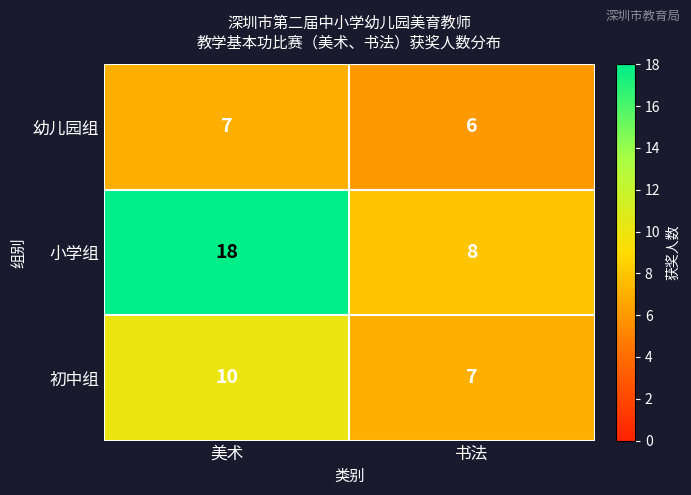

Which label corresponds to the smallest value in the chart?

书法